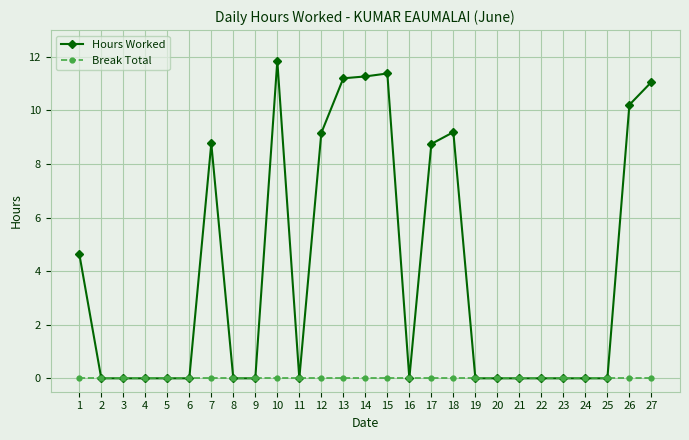

Rank the series by their average value, from lowest to highest.

Break Total, Hours Worked